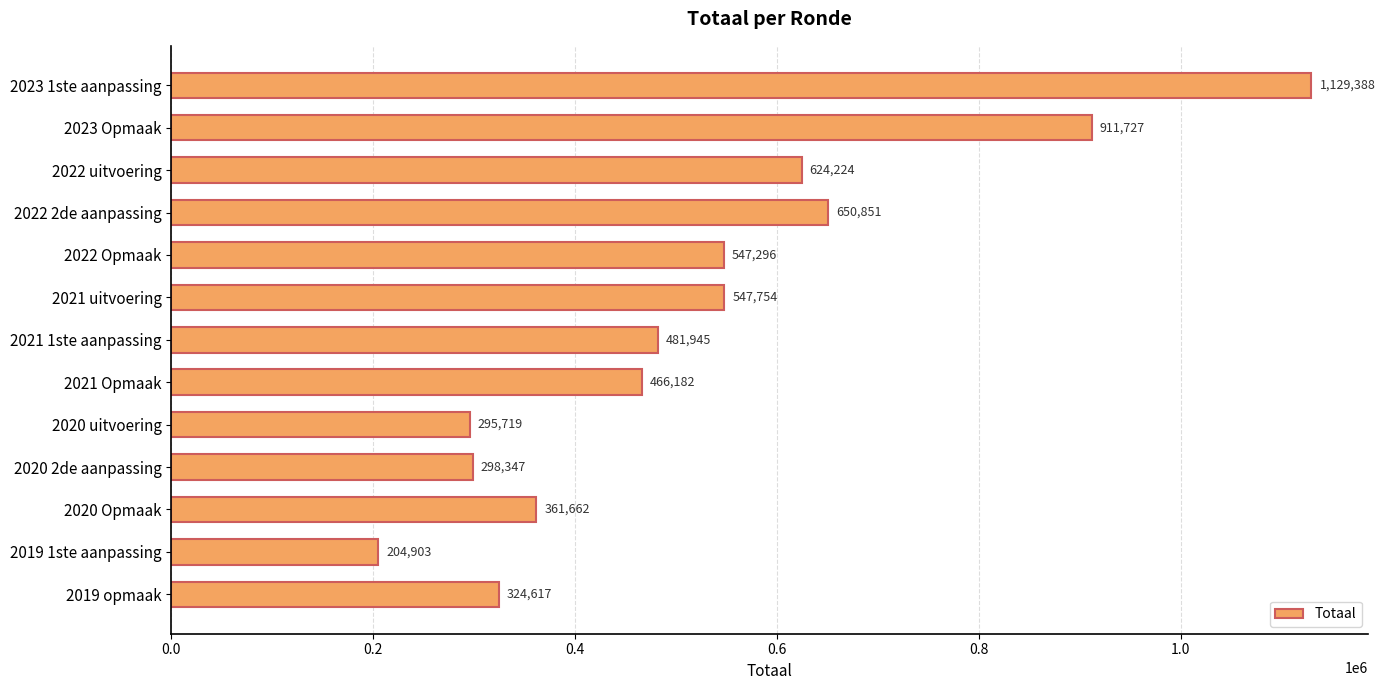

What is the difference between the maximum and second lowest values?

833669